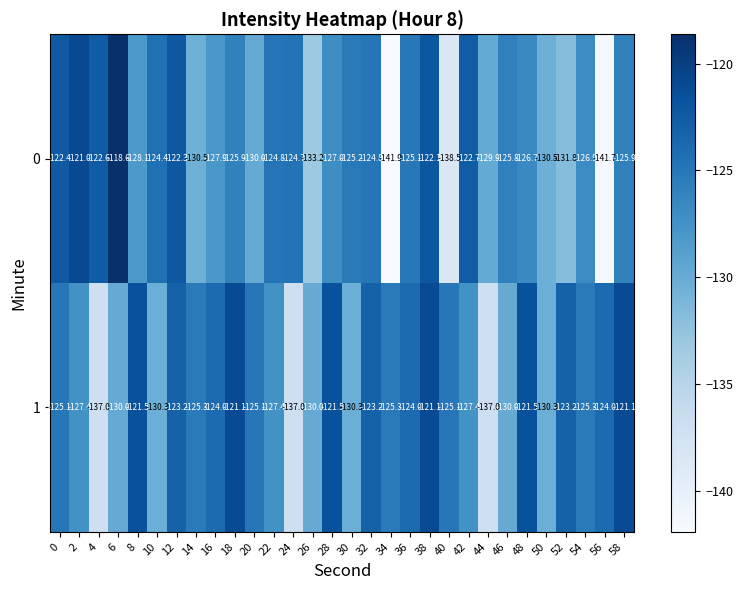

Rank the series at 58 from highest to lowest value.

1, 0